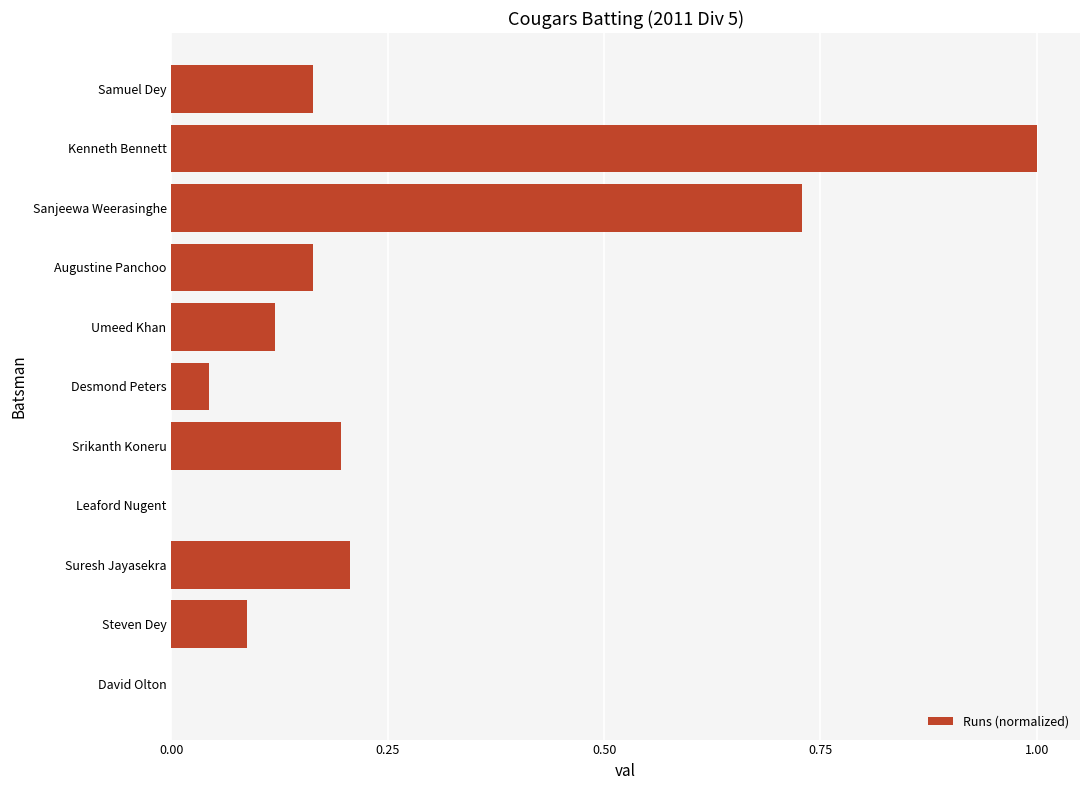

At which category does the chart reach its peak across all series?

Kenneth Bennett